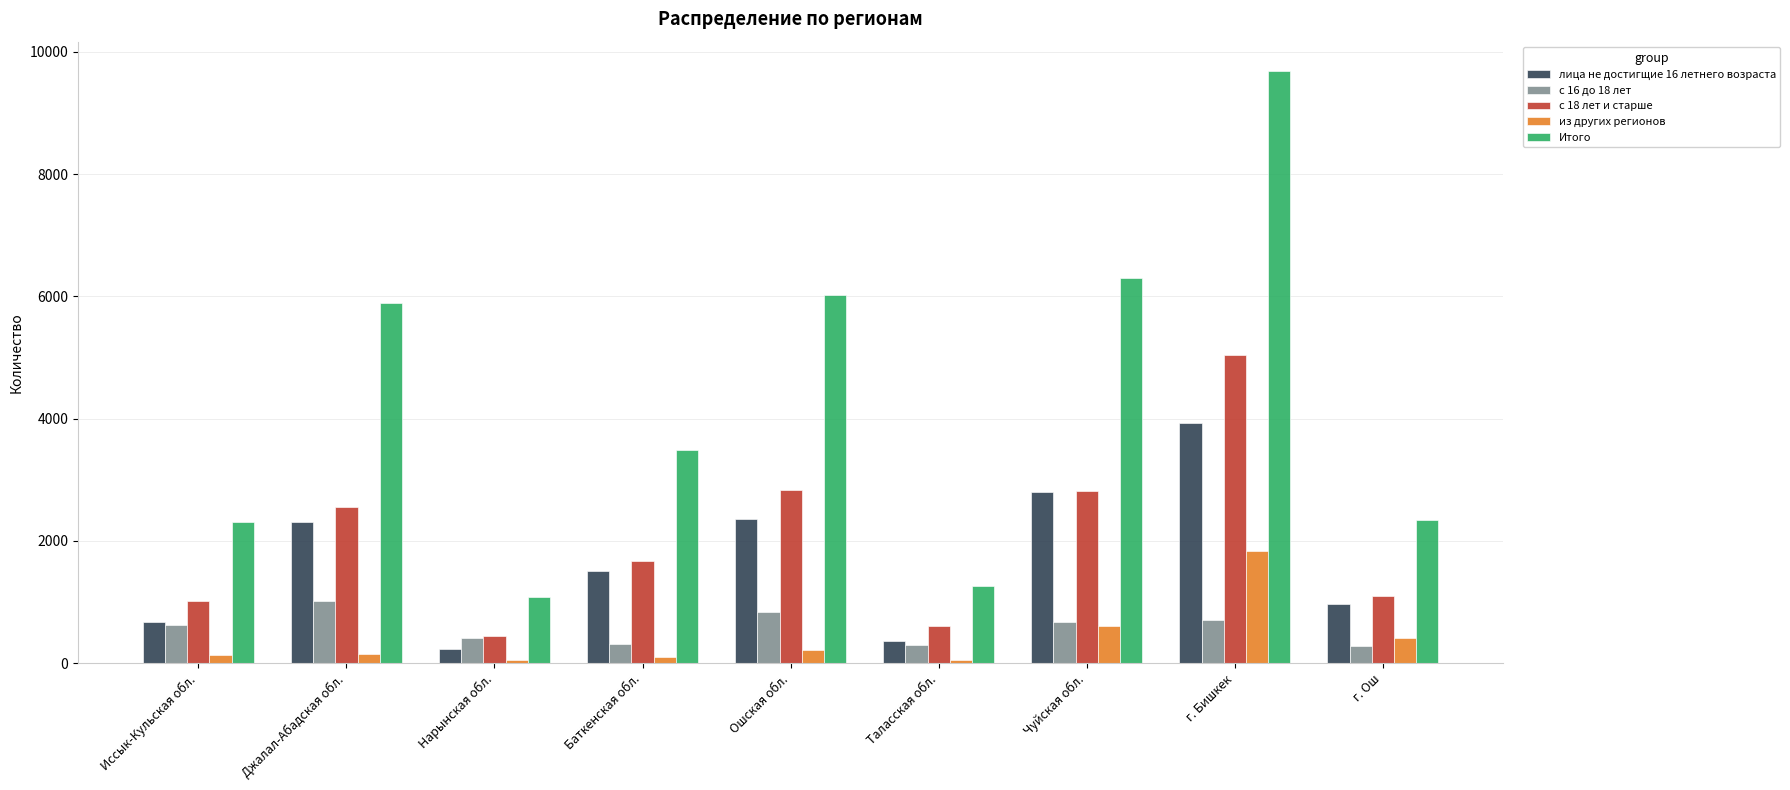

Count the number of data series in this chart.

5